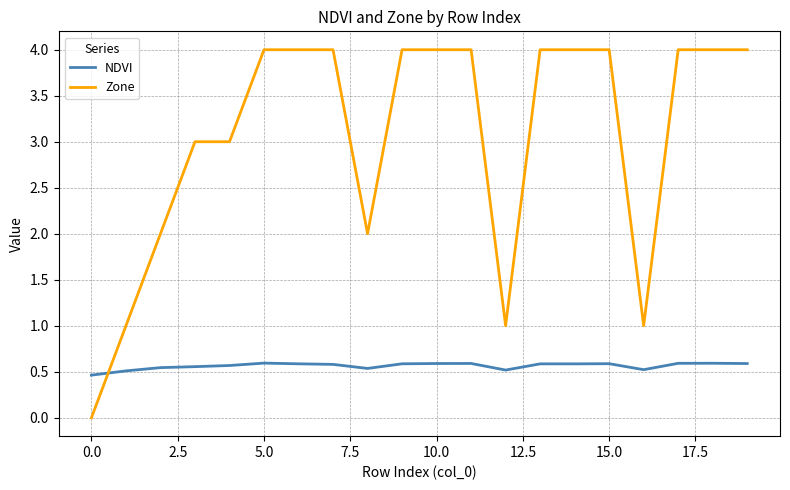

Which series has the widest spread of values?

Zone